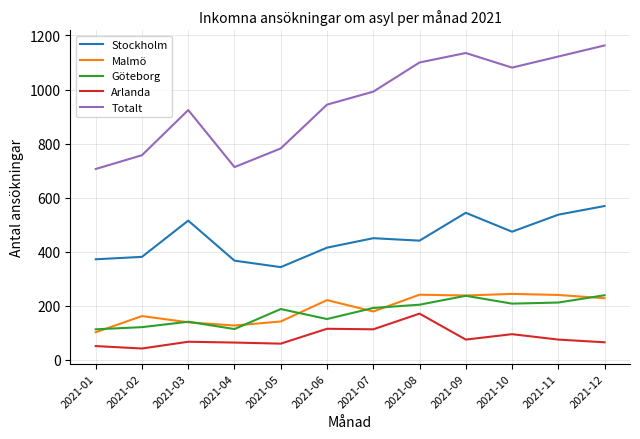

Which category has the highest value in the Stockholm series?

2021-12